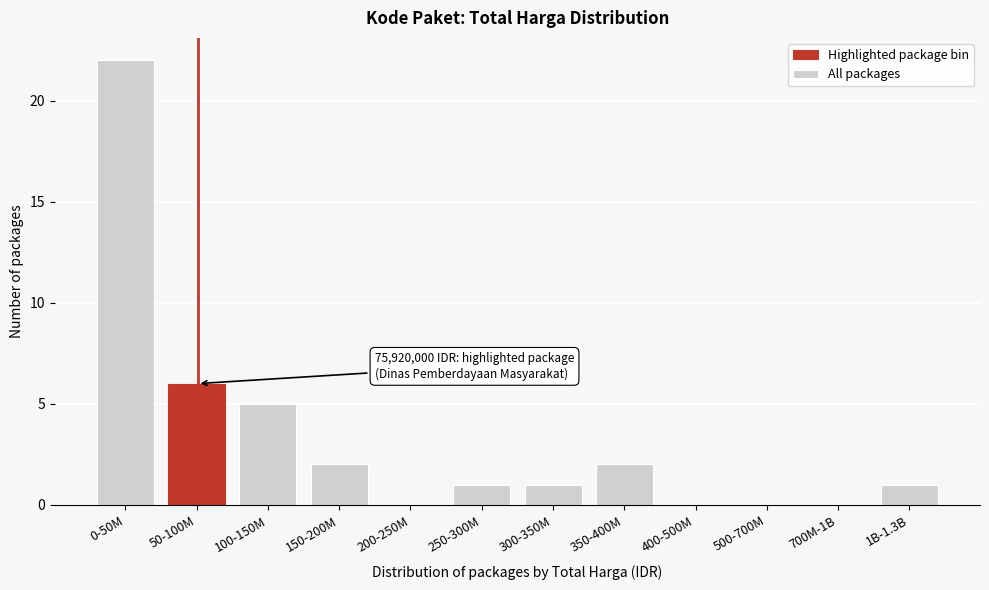

Reading left to right, what are all the values shown in this chart?

0-50M=22	50-100M=6	100-150M=5	150-200M=2	200-250M=0	250-300M=1	300-350M=1	350-400M=2	400-500M=0	500-700M=0	700M-1B=0	1B-1.3B=1